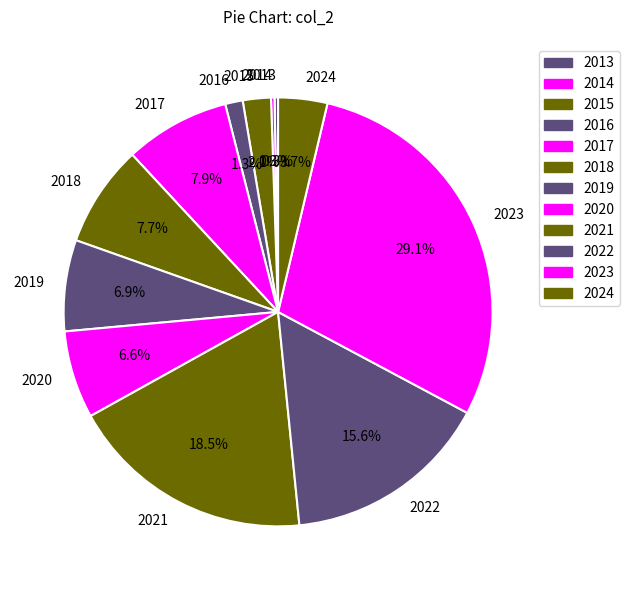

Is there a majority slice in this chart?

No